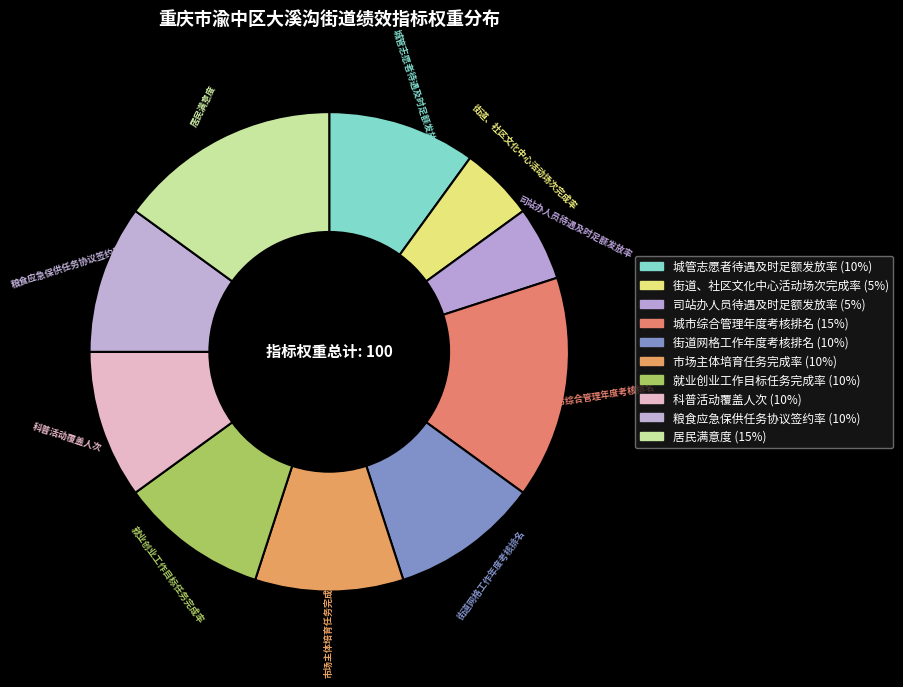

Is the sum of 居民满意度 and 城管志愿者待遇及时足额发放率 greater than half?

No